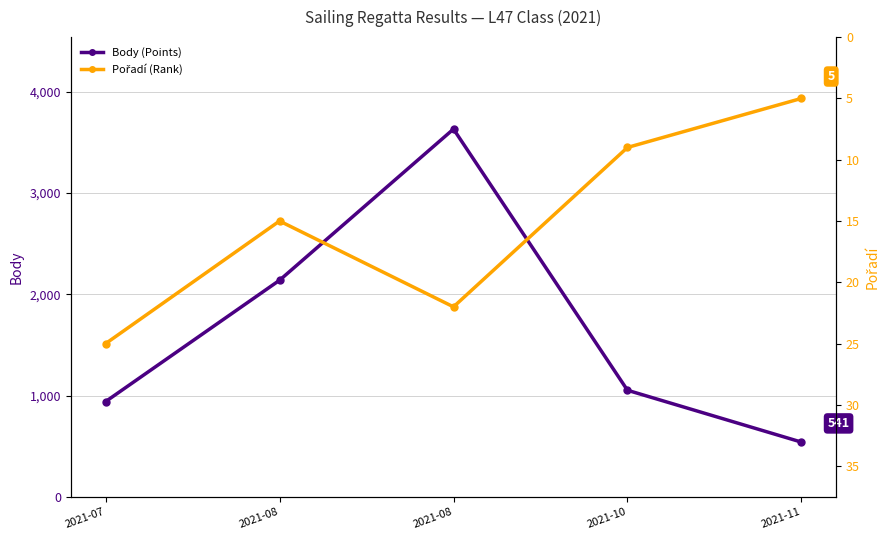

Reading left to right, what are all the values shown in this chart?

Body (Points): 941	2139	3632	1053	541
Pořadí (Rank): 25	15	22	9	5